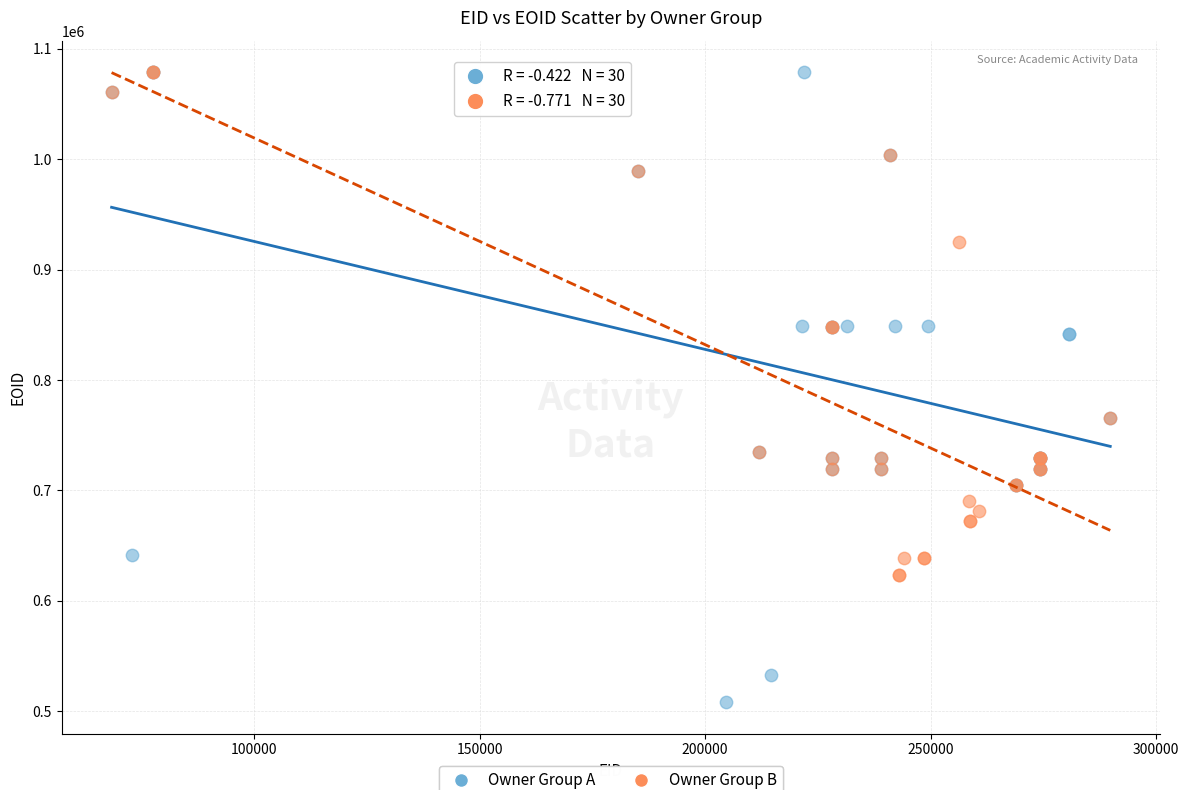

Which series contains the lowest Y value?

Owner Group A